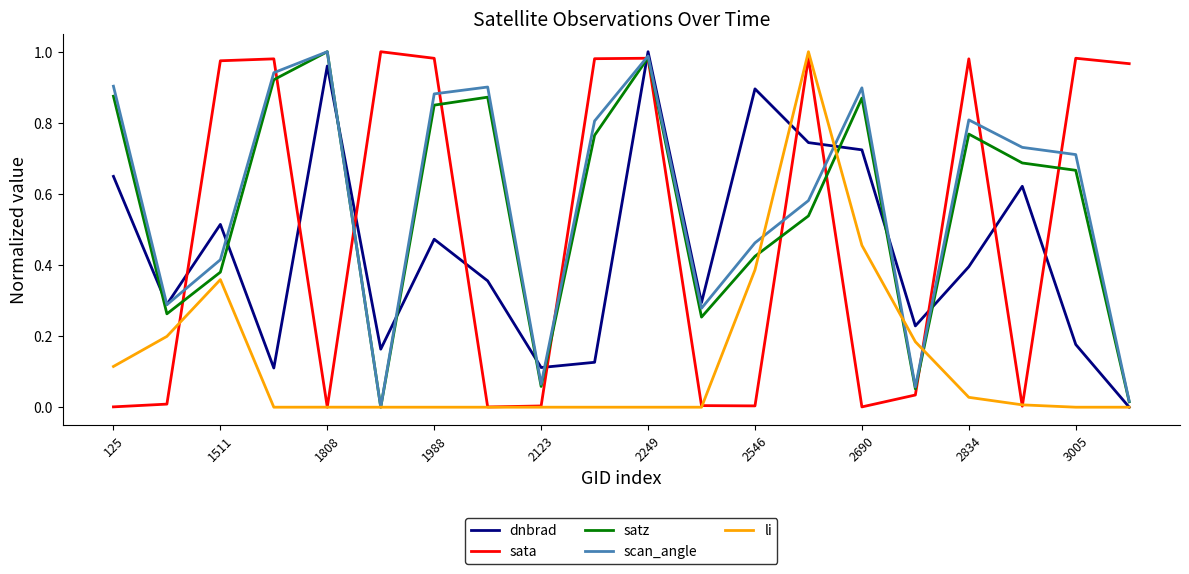

Which series has the largest total across all categories?

scan_angle